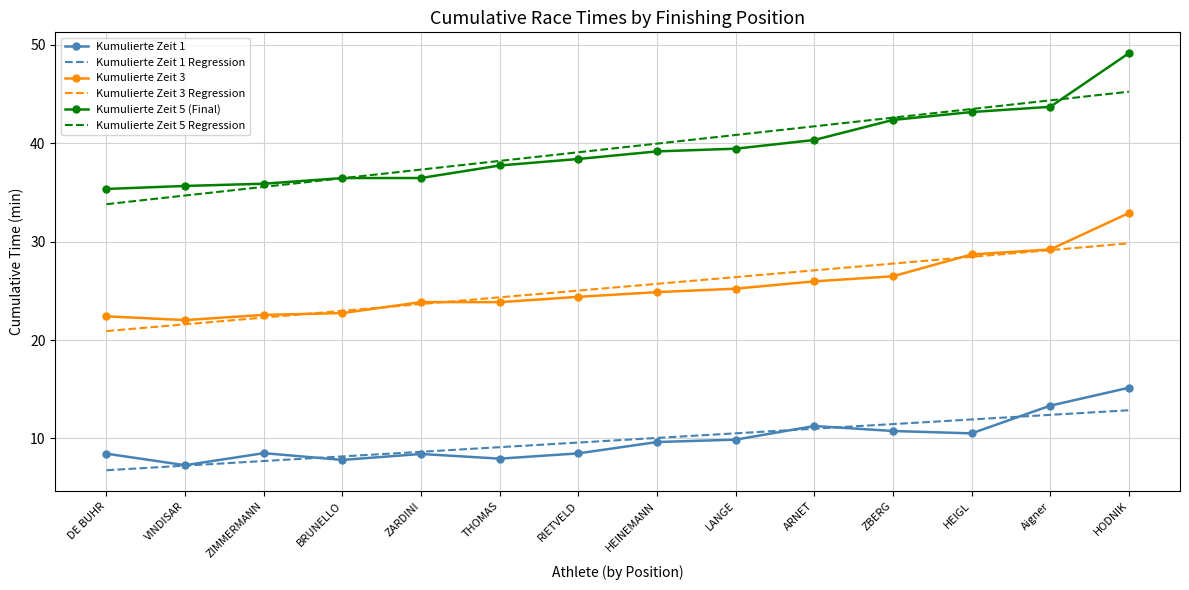

In Kumulierte Zeit 3, how many points are higher than both neighbors (excluding endpoints)?

1